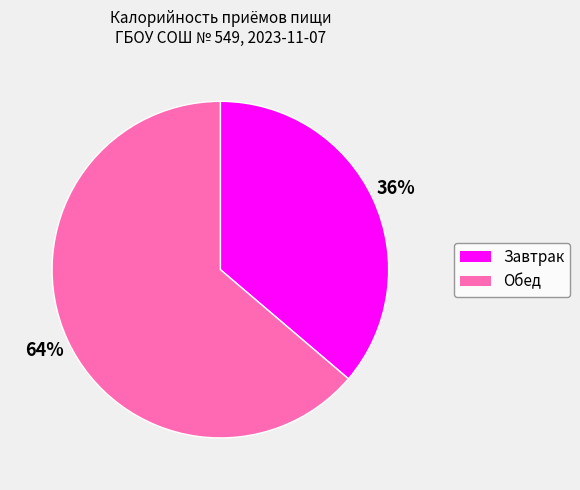

Approximately how many times larger is the value at Завтрак compared to Обед?

0.6